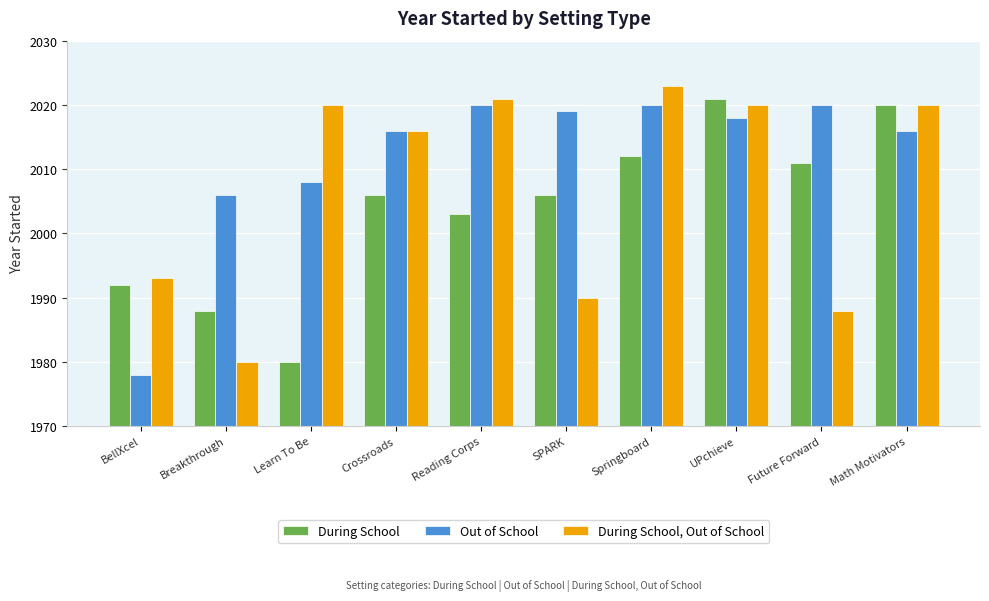

True or false: During School has a value of 1002 at BellXcel.

False